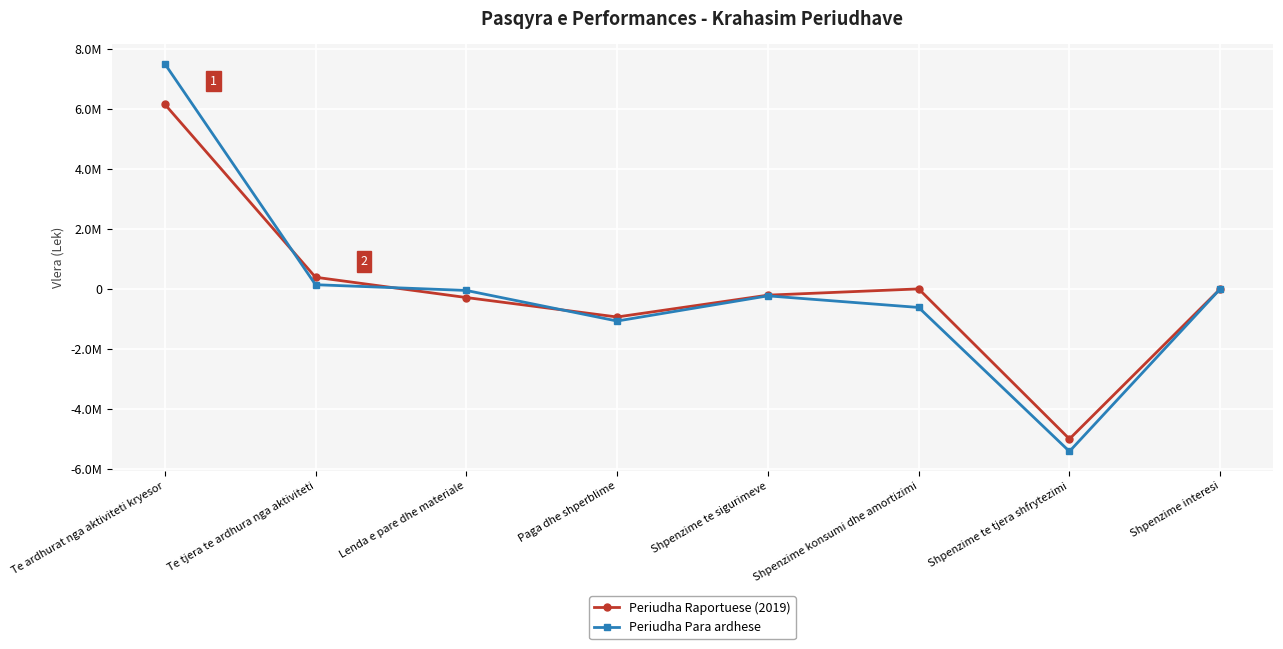

What are all the series names shown in the legend?

Periudha Raportuese (2019), Periudha Para ardhese